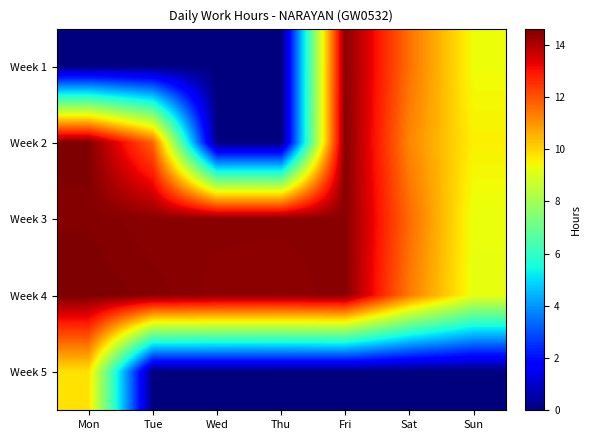

Count the number of data series in this chart.

5